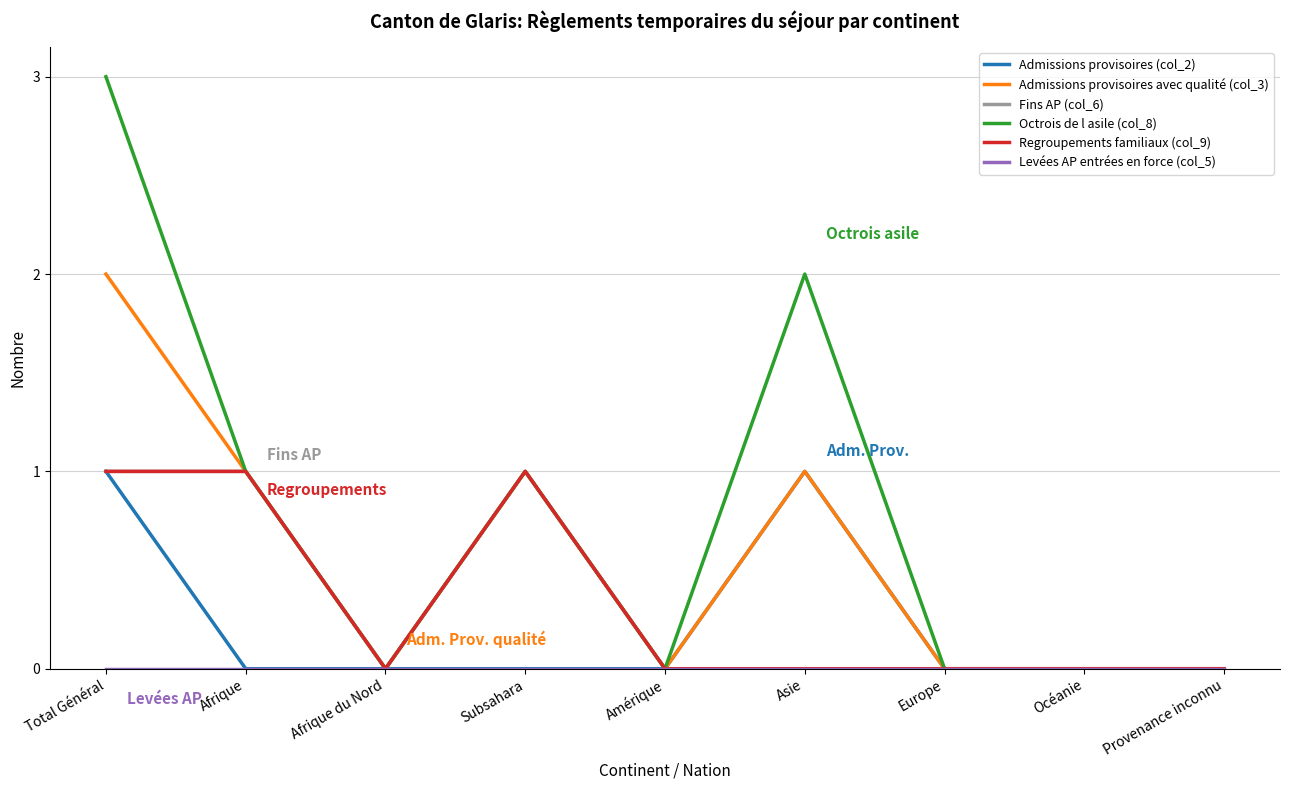

True or false: Octrois de l asile (col_8) and Levées AP entrées en force (col_5) cross at least once.

False